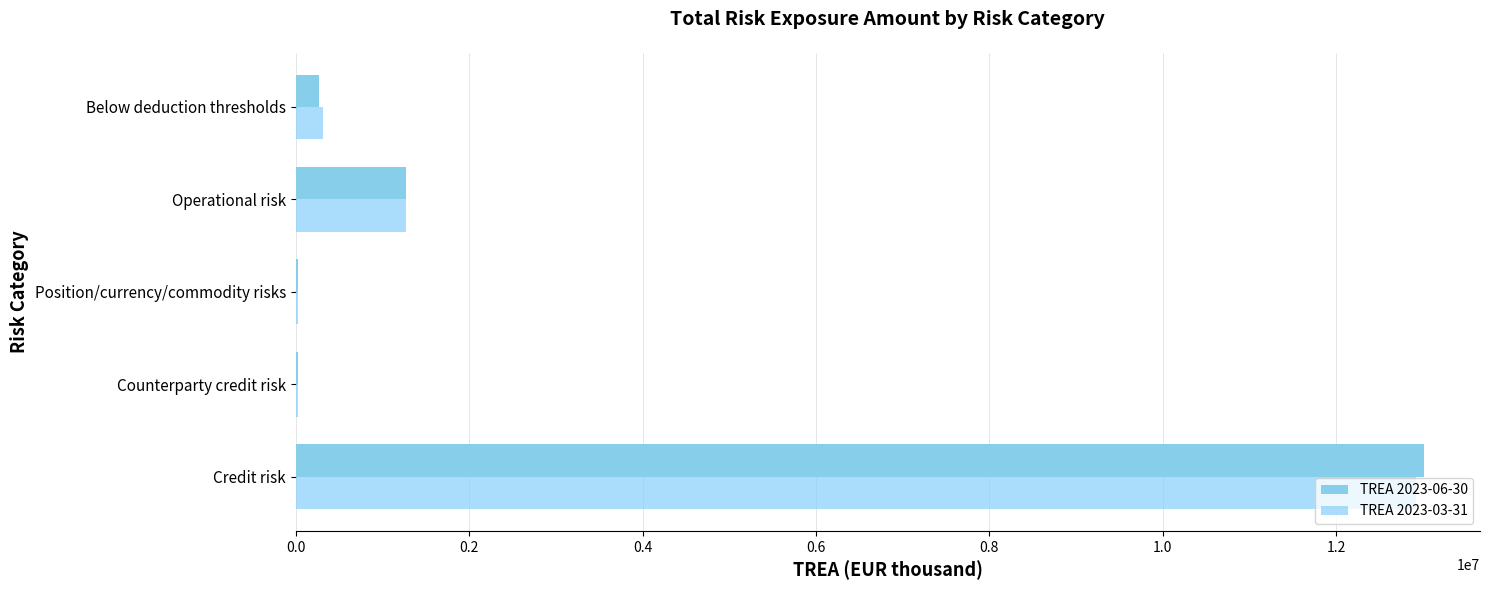

How many data points does each series have?

5